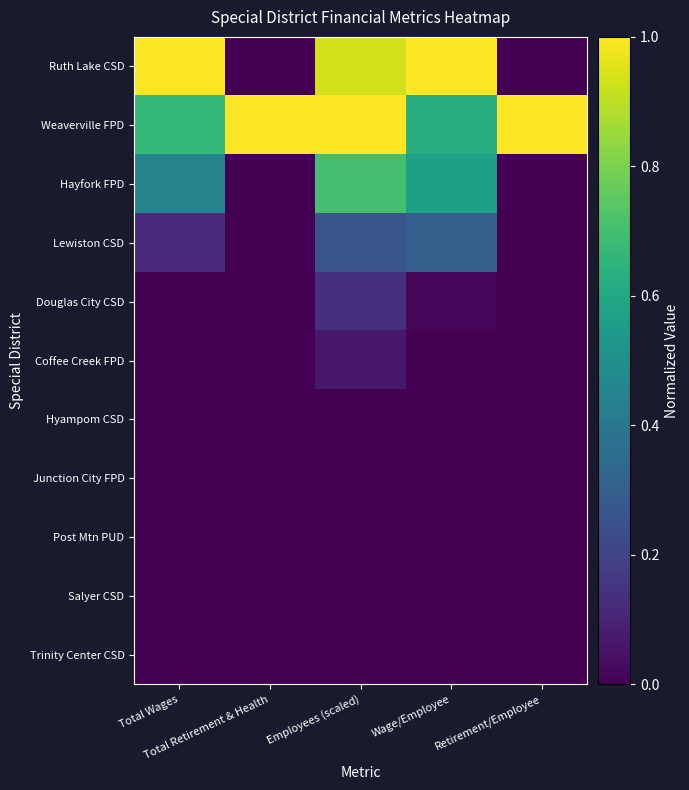

Reading left to right, extract all data points from this chart.

Ruth Lake CSD: Total Wages=1.0	Total Retirement & Health=0.0	Employees (scaled)=0.9	Wage/Employee=1.0	Retirement/Employee=0.0
Weaverville FPD: Total Wages=0.7	Total Retirement & Health=1.0	Employees (scaled)=1.0	Wage/Employee=0.6	Retirement/Employee=1.0
Hayfork FPD: Total Wages=0.4	Total Retirement & Health=0.0	Employees (scaled)=0.7	Wage/Employee=0.6	Retirement/Employee=0.0
Lewiston CSD: Total Wages=0.1	Total Retirement & Health=0.0	Employees (scaled)=0.3	Wage/Employee=0.3	Retirement/Employee=0.0
Douglas City CSD: Total Wages=0.0	Total Retirement & Health=0.0	Employees (scaled)=0.1	Wage/Employee=0.0	Retirement/Employee=0.0
Coffee Creek FPD: Total Wages=0.0	Total Retirement & Health=0.0	Employees (scaled)=0.1	Wage/Employee=0.0	Retirement/Employee=0.0
Hyampom CSD: Total Wages=0.0	Total Retirement & Health=0.0	Employees (scaled)=0.0	Wage/Employee=0.0	Retirement/Employee=0.0
Junction City FPD: Total Wages=0.0	Total Retirement & Health=0.0	Employees (scaled)=0.0	Wage/Employee=0.0	Retirement/Employee=0.0
Post Mtn PUD: Total Wages=0.0	Total Retirement & Health=0.0	Employees (scaled)=0.0	Wage/Employee=0.0	Retirement/Employee=0.0
Salyer CSD: Total Wages=0.0	Total Retirement & Health=0.0	Employees (scaled)=0.0	Wage/Employee=0.0	Retirement/Employee=0.0
Trinity Center CSD: Total Wages=0.0	Total Retirement & Health=0.0	Employees (scaled)=0.0	Wage/Employee=0.0	Retirement/Employee=0.0